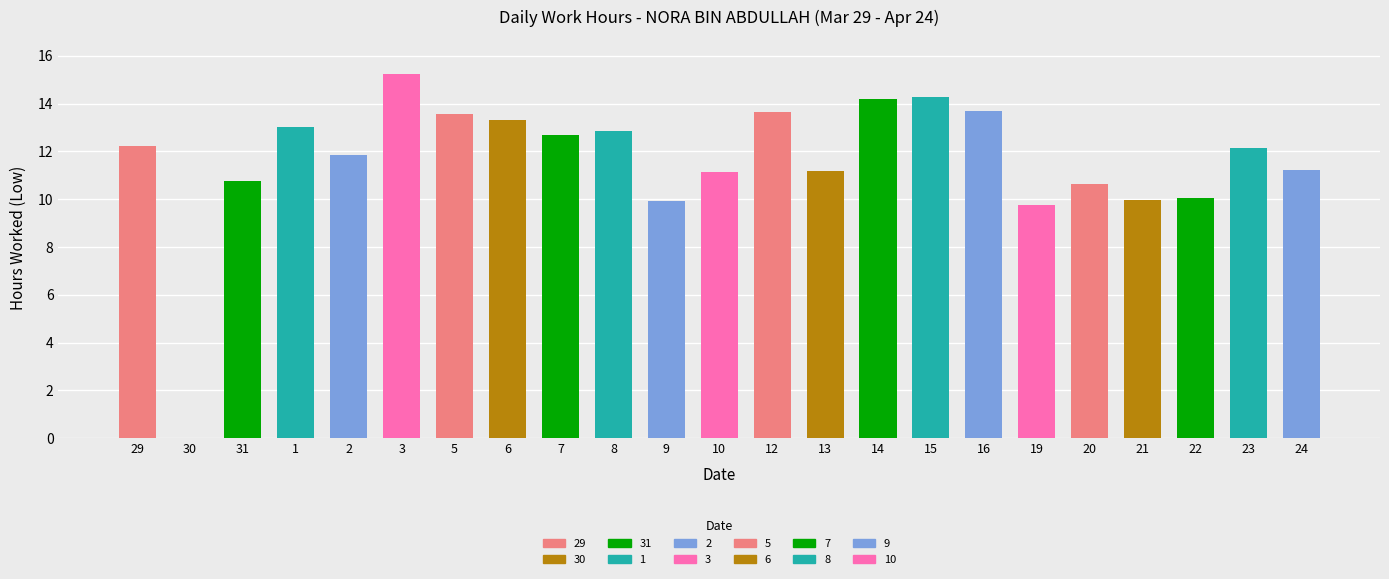

List the labels in order of value, largest first.

3, 15, 14, 16, 12, 5, 6, 1, 8, 7, 29, 23, 2, 24, 13, 10, 31, 20, 22, 21, 9, 19, 30